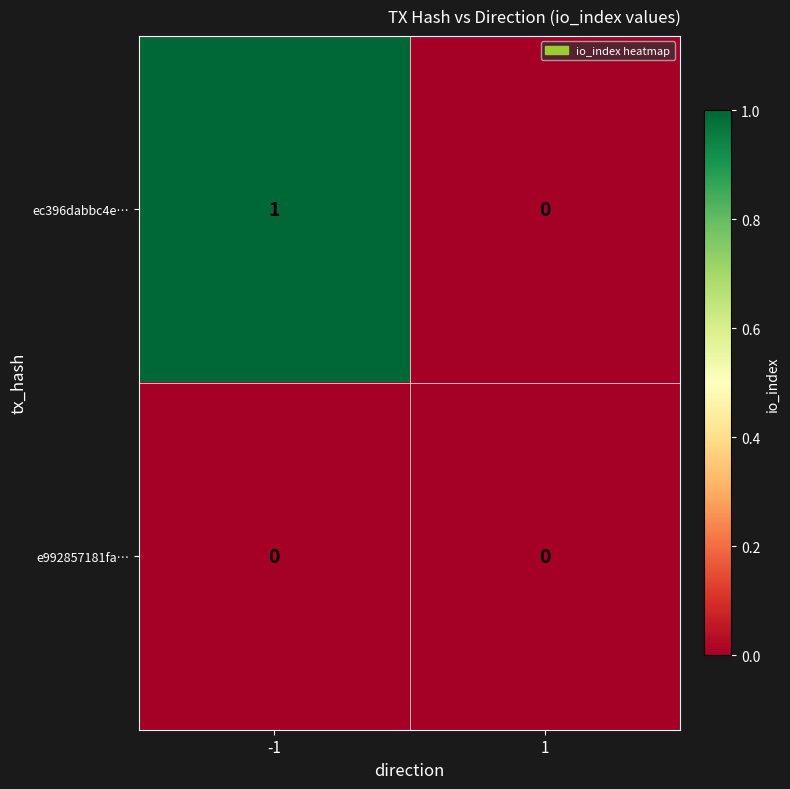

List the series in order of their overall mean, lowest first.

e992857181fa…, ec396dabbc4e…